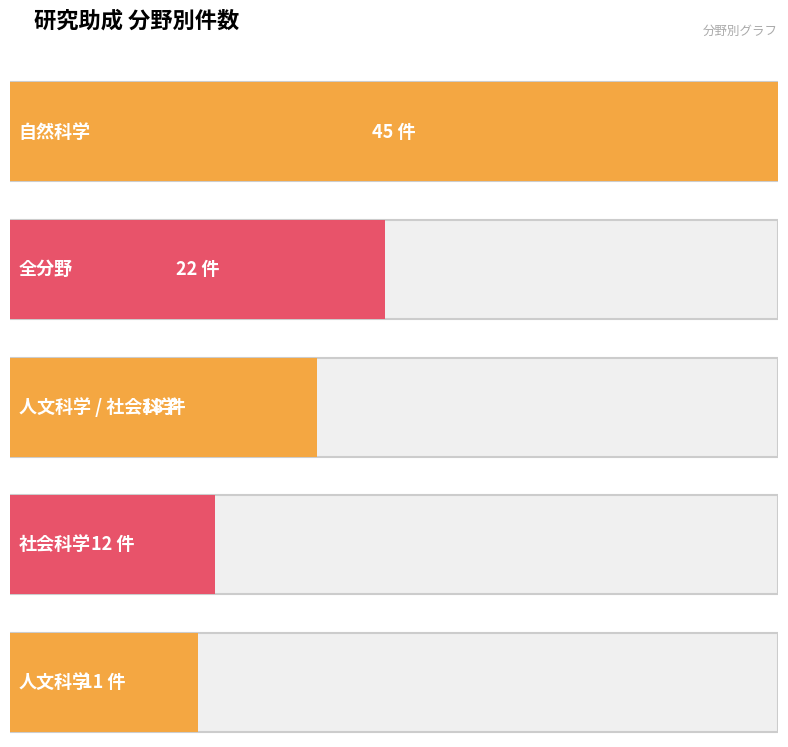

How many data points are above 18?

2